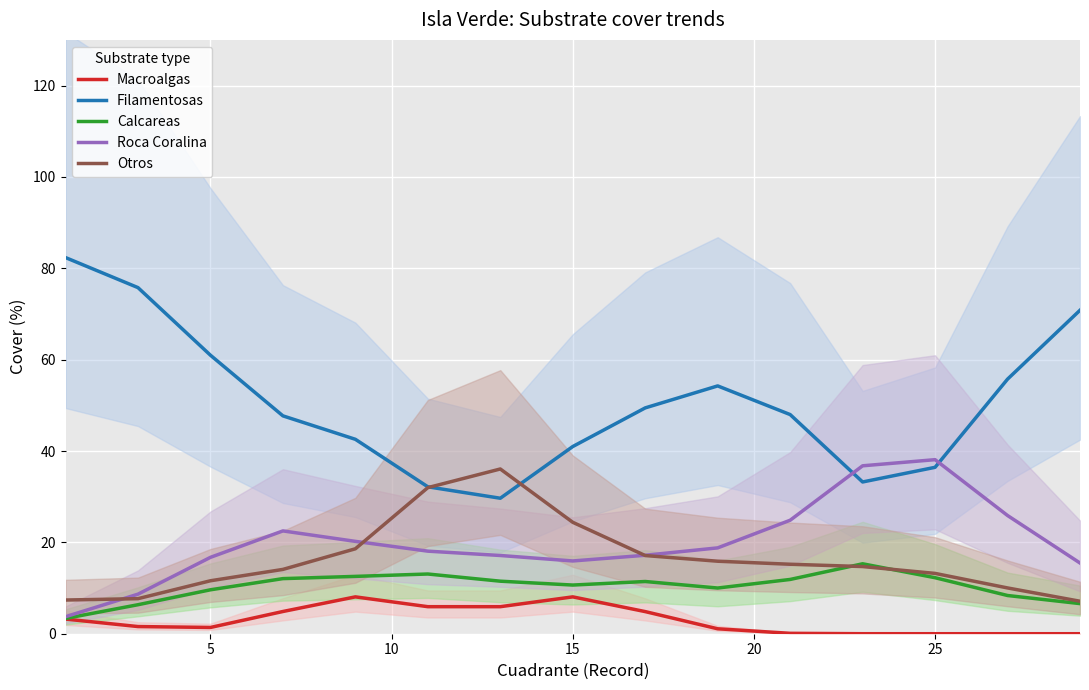

Which series ends up on top after the final intersection of Otros and Calcareas?

Otros